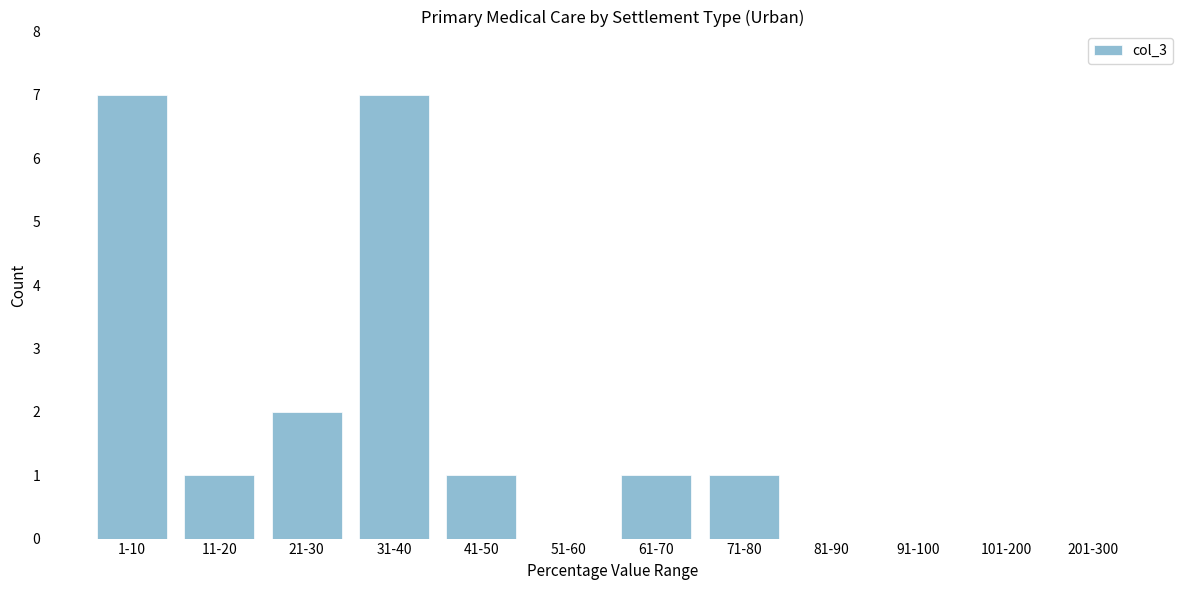

Reading left to right, transcribe all the data shown in this chart.

1-10=7	11-20=1	21-30=2	31-40=7	41-50=1	51-60=0	61-70=1	71-80=1	81-90=0	91-100=0	101-200=0	201-300=0